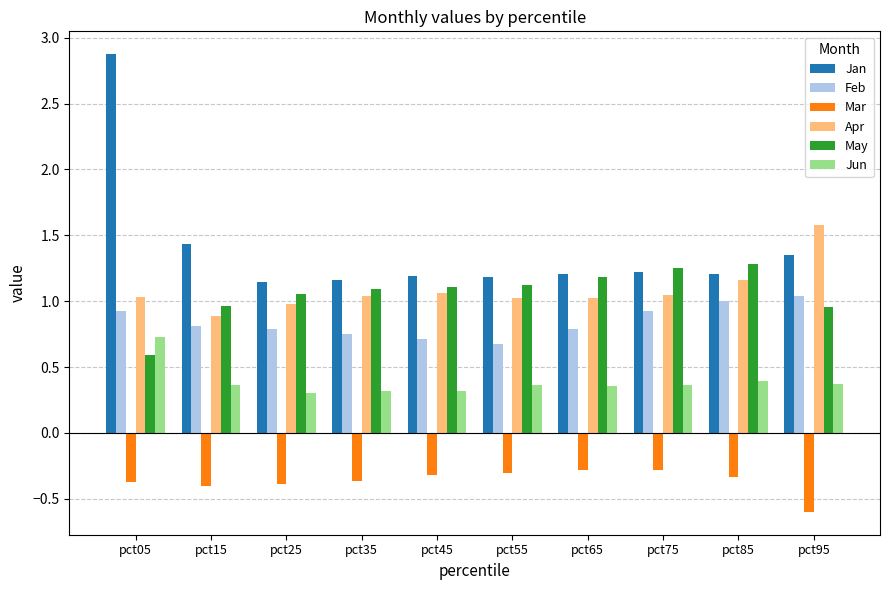

The value of May at pct55 is 0.5. True or false?

False